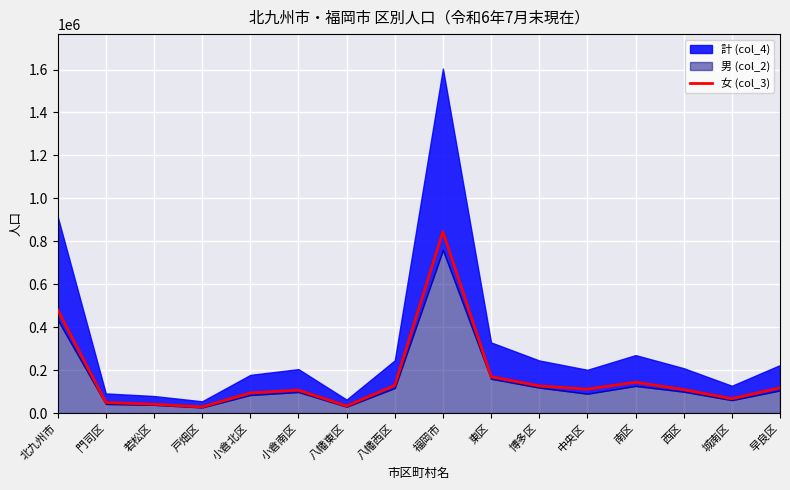

The chart shows a value of 59755 at 若松区. True or false?

False